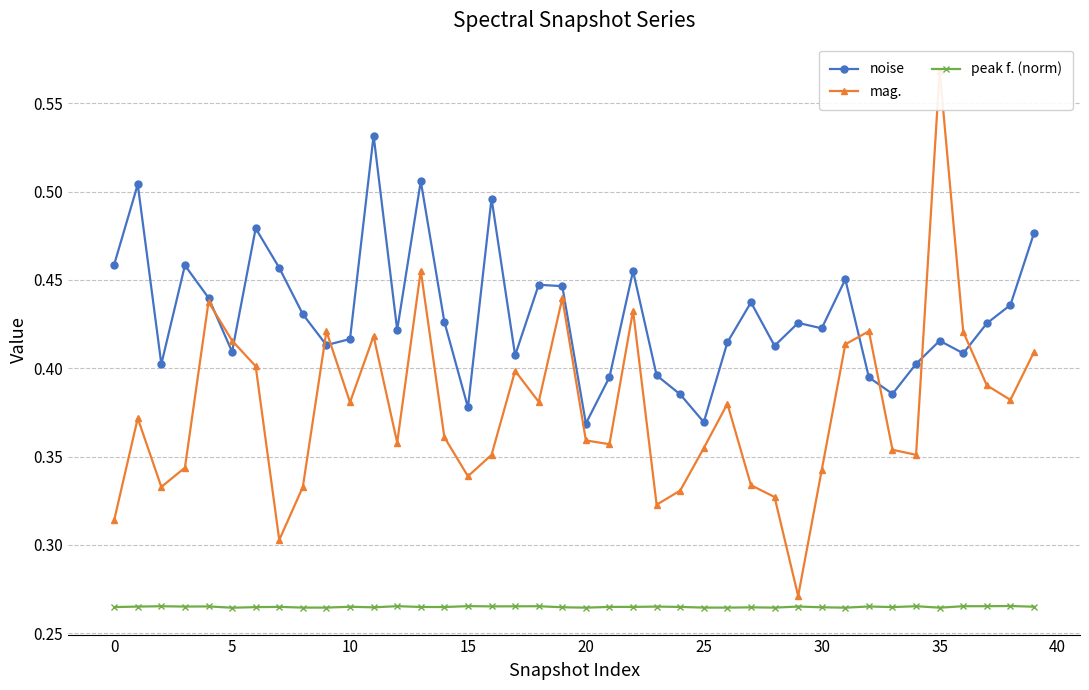

Which series has the largest total across all categories?

noise